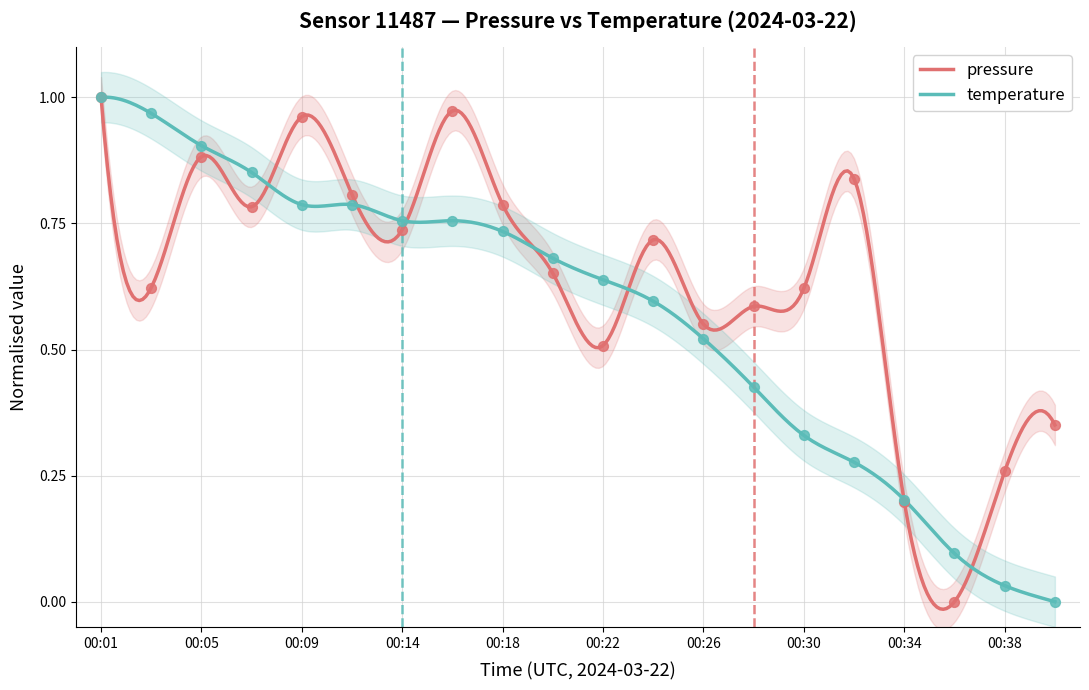

At which category is the sum across all series the highest?

00:01